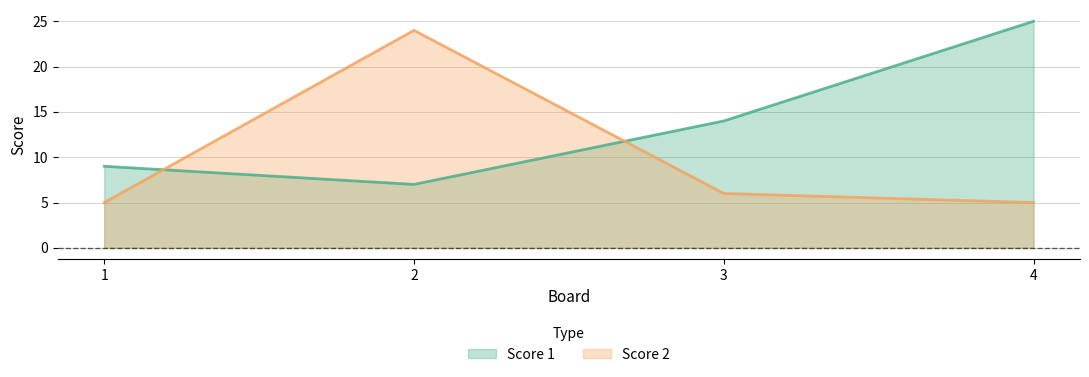

What is the difference between the Score 1 values at 3 and 1?

5